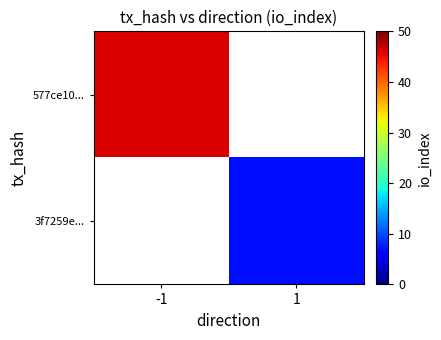

Which category has the highest value across all series?

-1